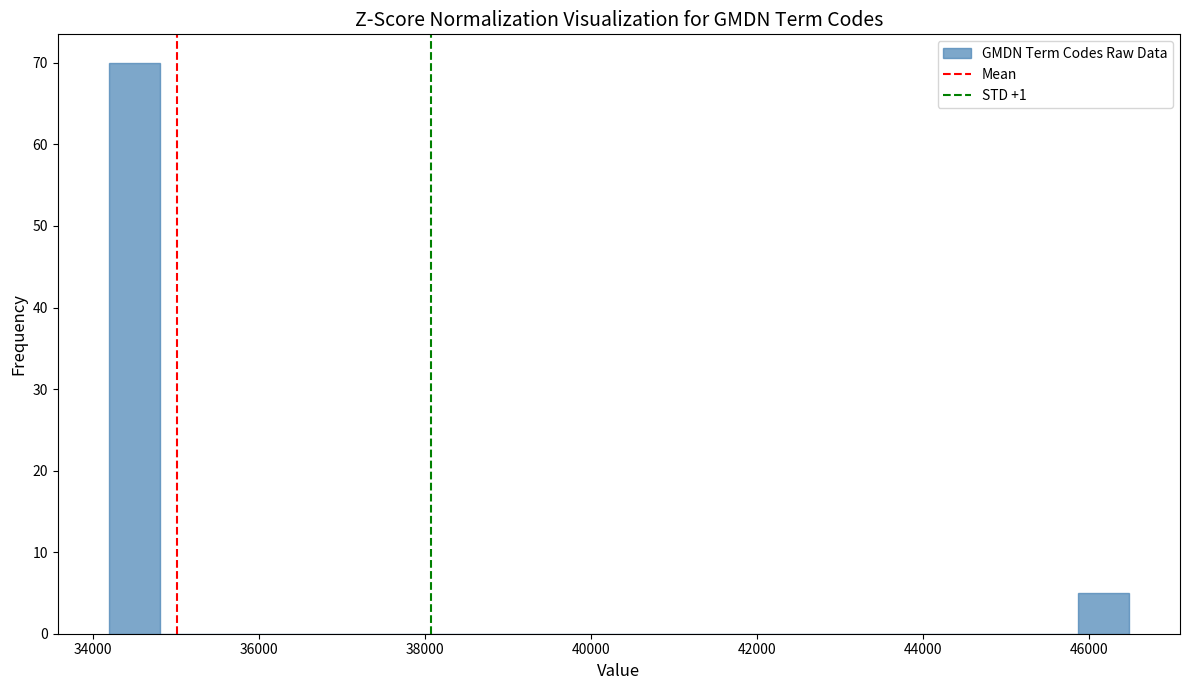

Around what value on the x-axis is the tallest bar? Give the approximate position of its centre, as read against the axis.

34400